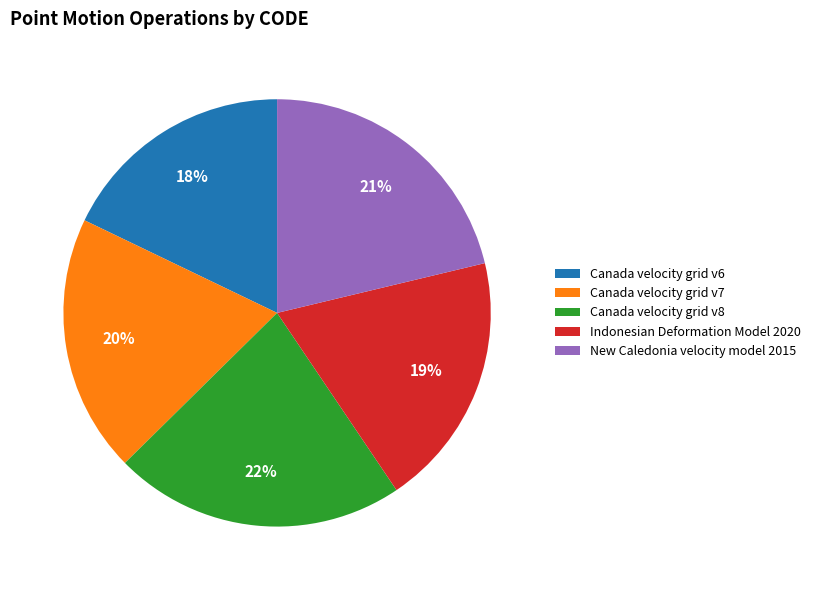

What is the smallest slice in the pie chart?

Canada velocity grid v6